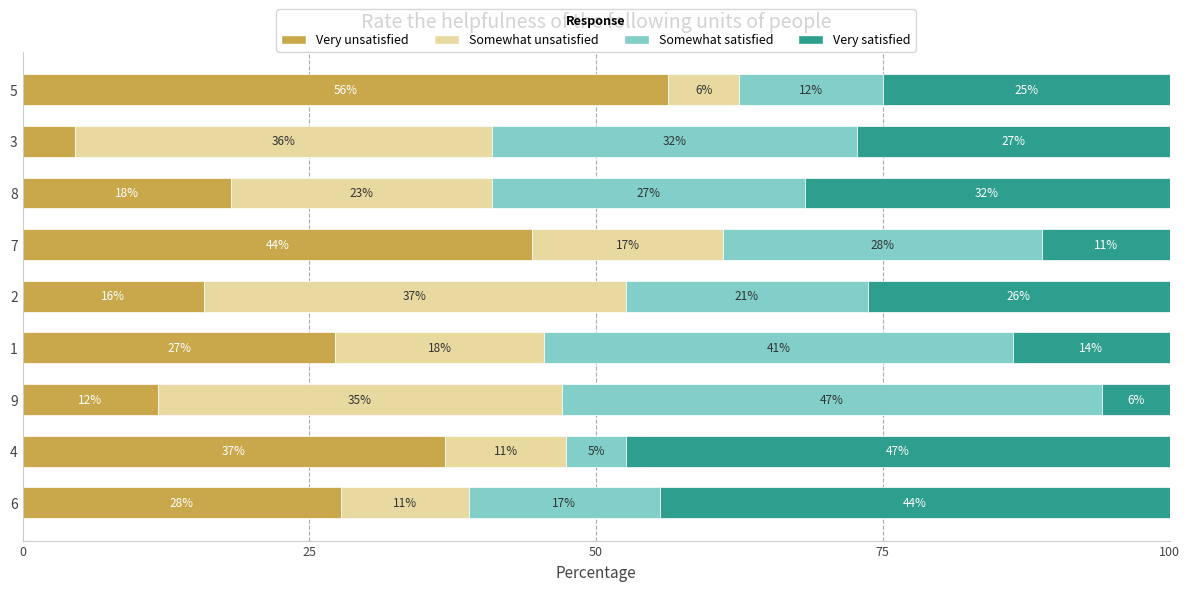

What are all the series names shown in the legend?

Very unsatisfied, Somewhat unsatisfied, Somewhat satisfied, Very satisfied